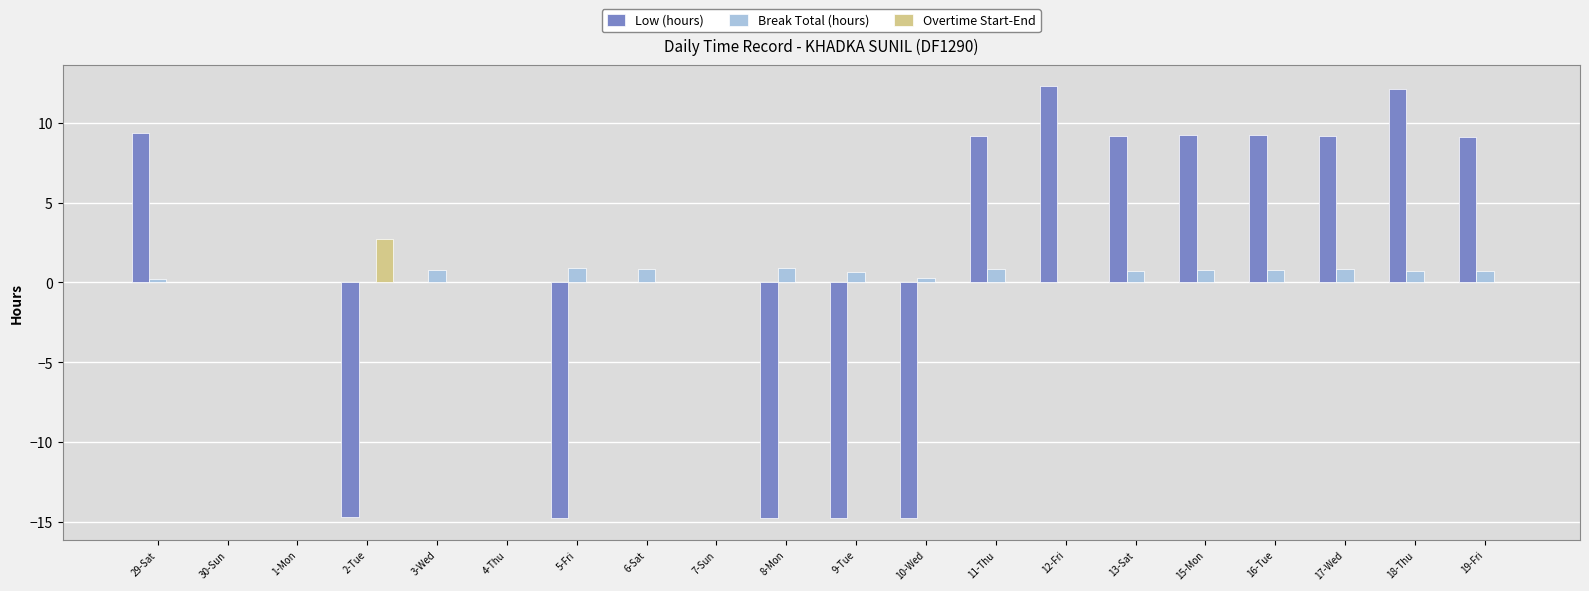

How many groups of bars are there?

20